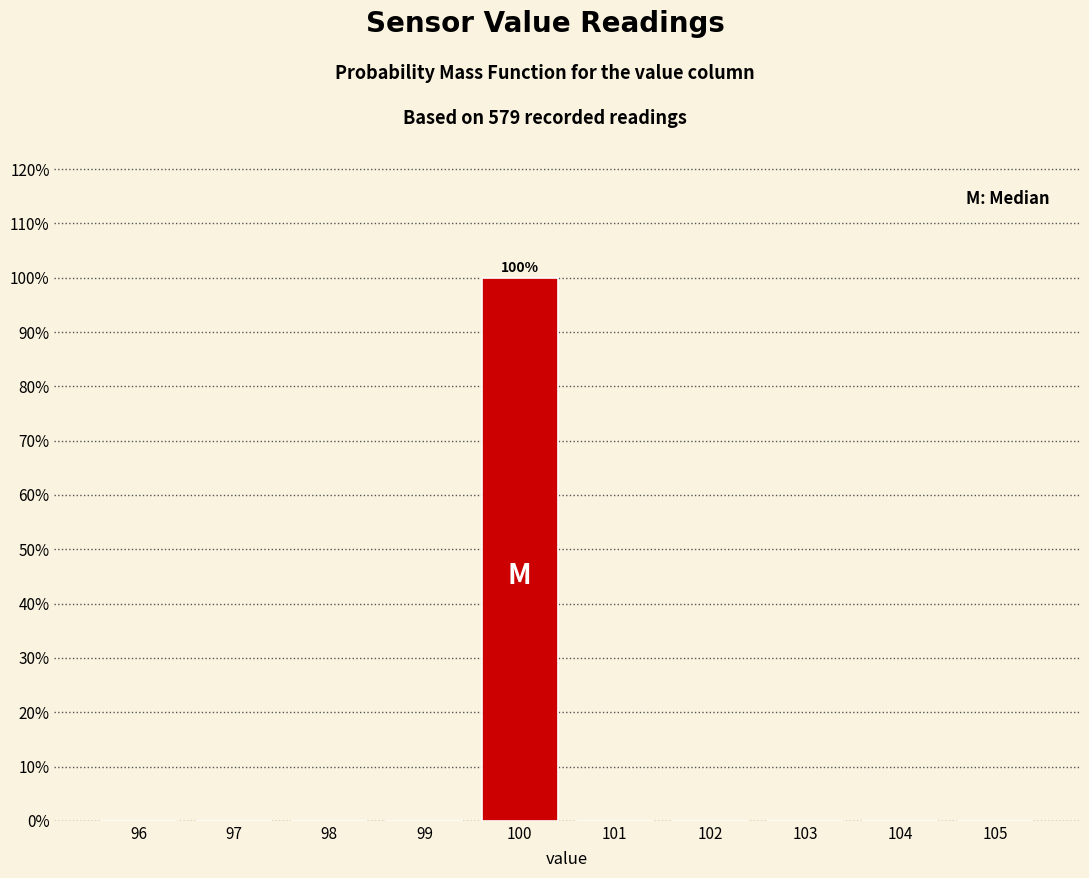

Which range on the x-axis has the tallest bar?

99.5 to 100.5